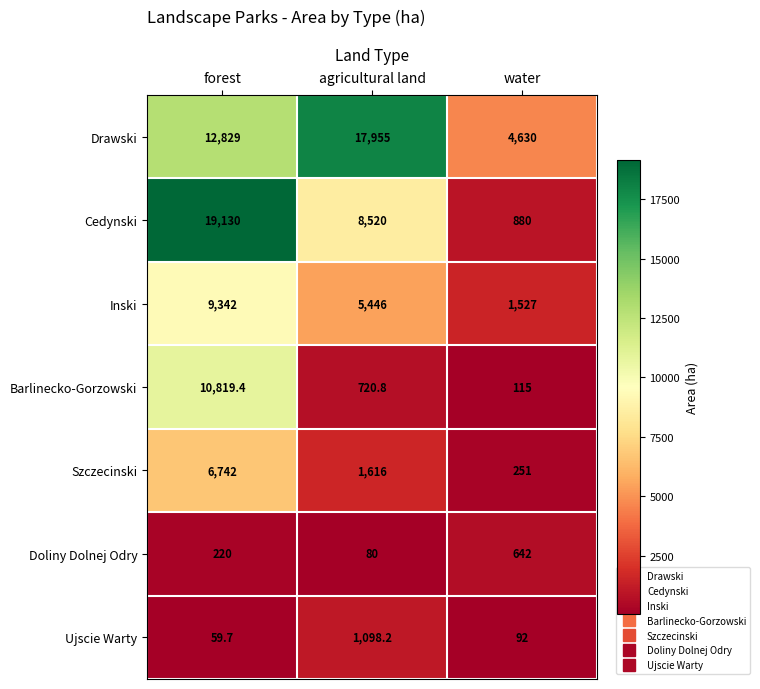

Which label corresponds to the largest value in the chart?

forest